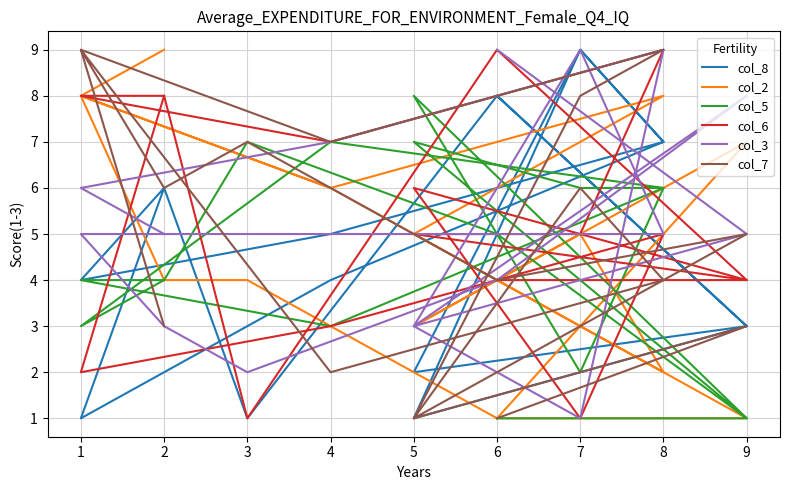

The col_7 series shows 7 at 4. True or false?

True